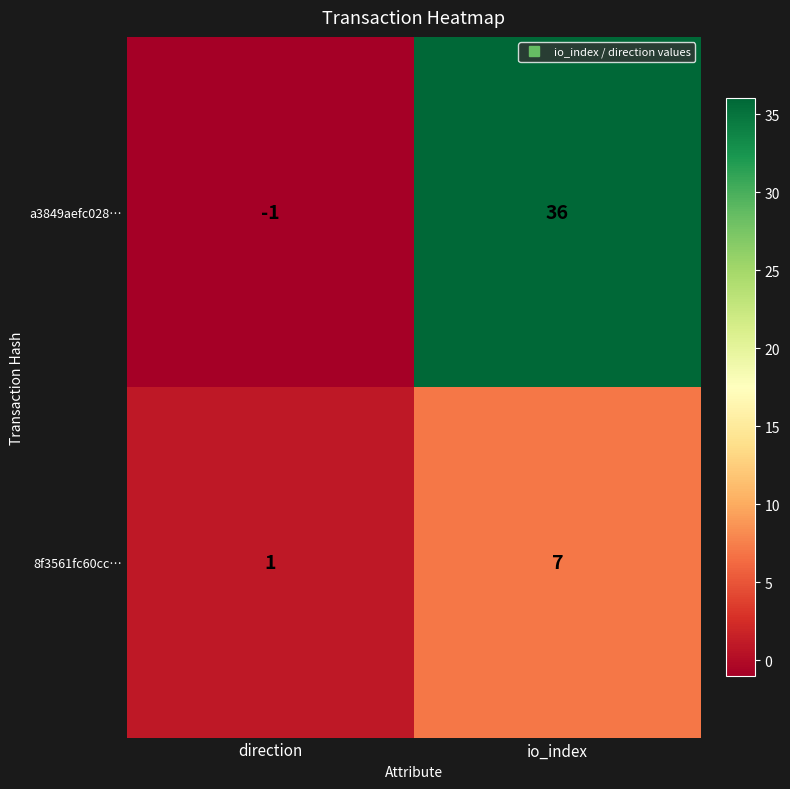

What is the difference between the highest and lowest values at io_index?

29